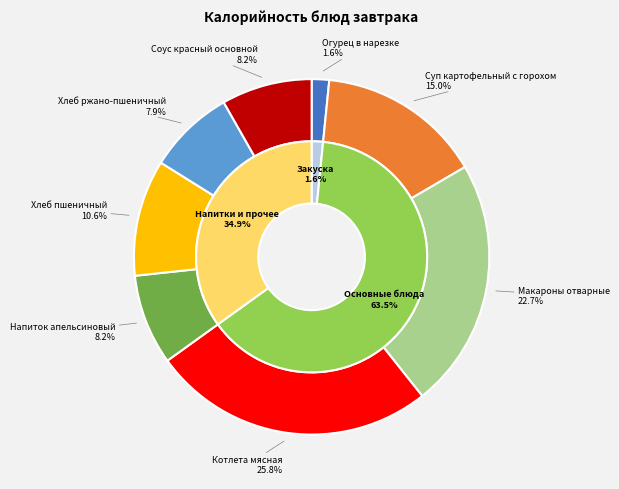

Is there a majority slice in this chart?

No